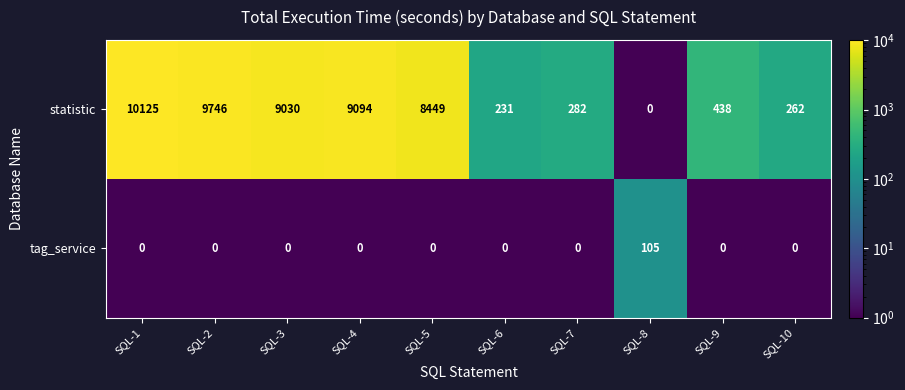

The value of statistic at SQL-5 is 8449. True or false?

True